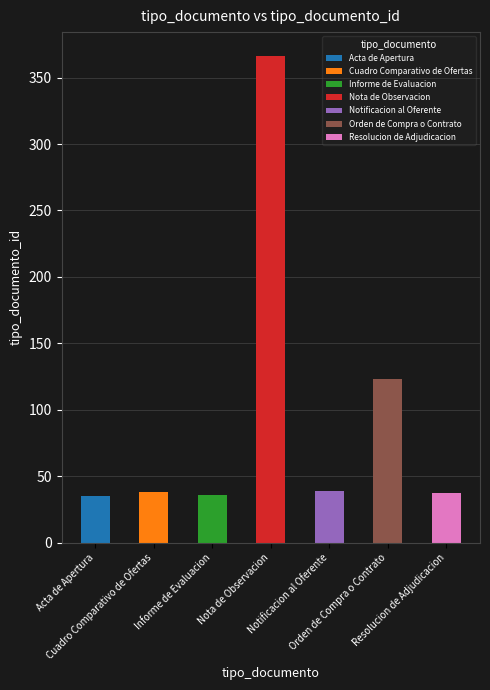

What is the smallest value displayed?

35